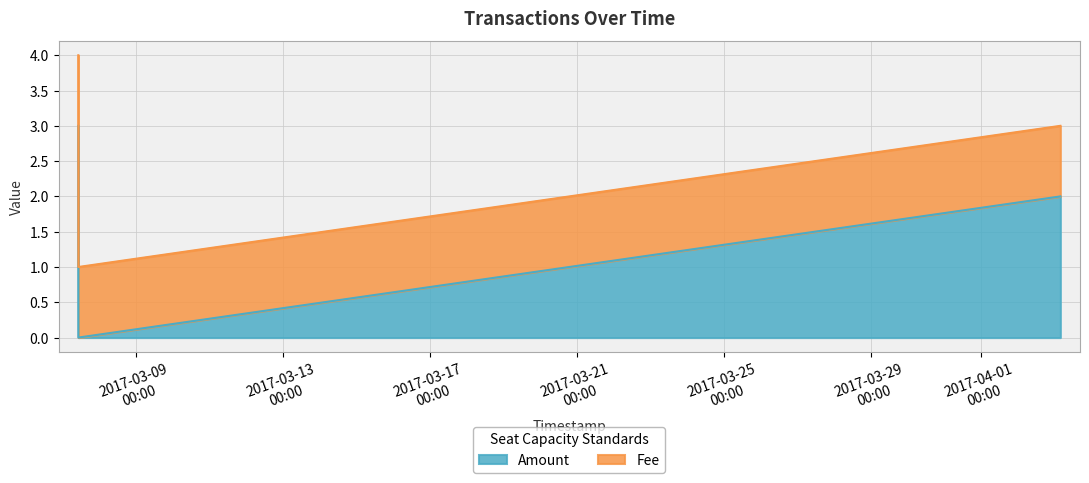

How many positive values does the Amount series have?

2